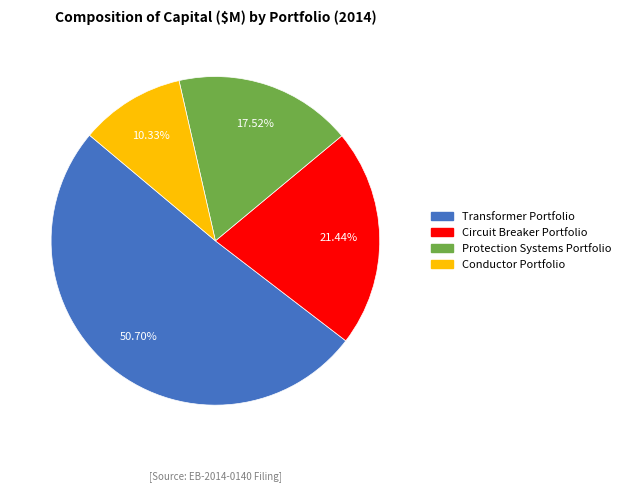

Combined, what portion of the pie is Conductor Portfolio and Protection Systems Portfolio?

27.9%